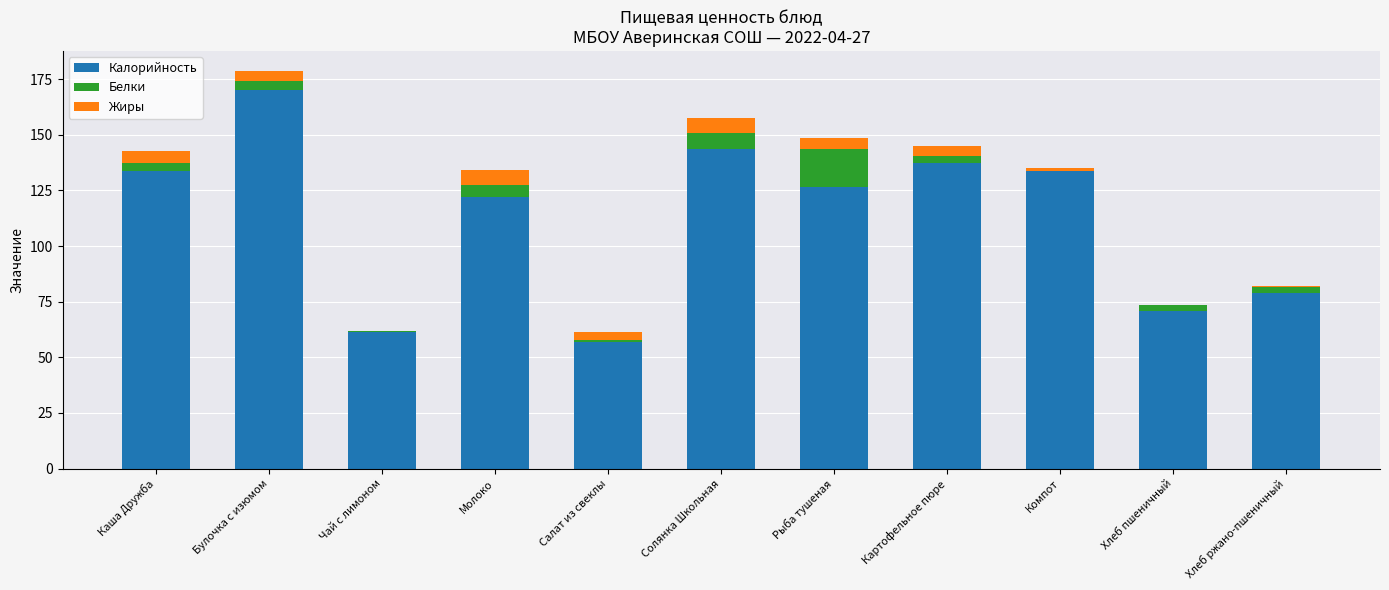

At which category is the sum across all series the highest?

Булочка с изюмом